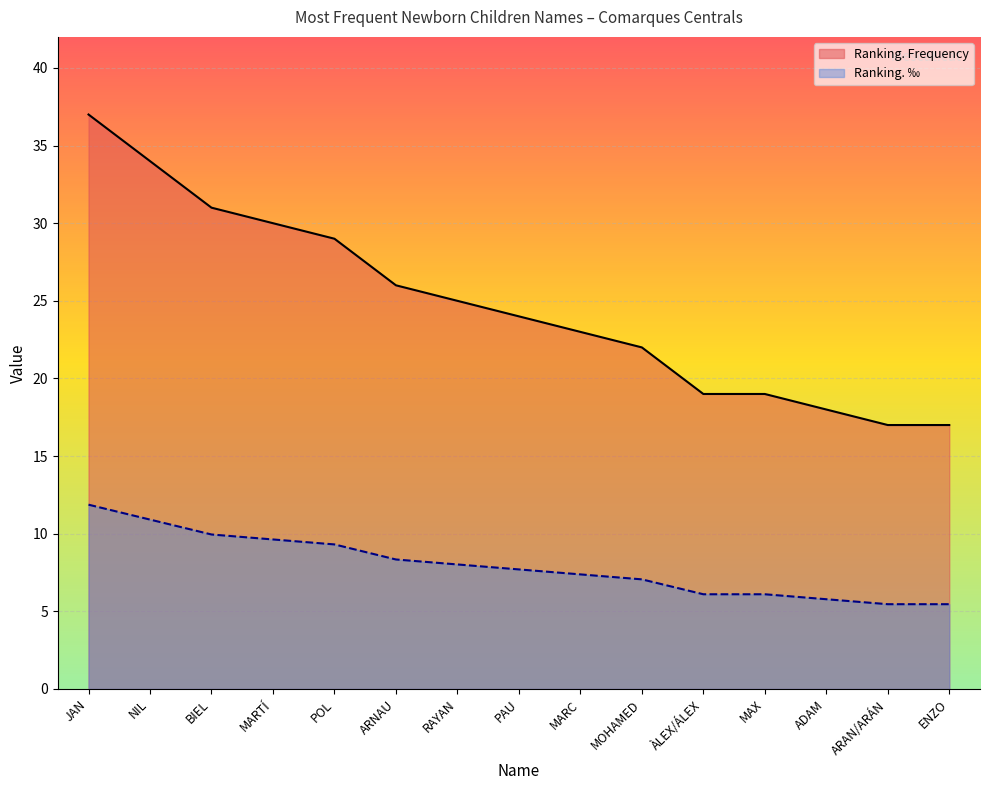

What is the difference between the second highest and second lowest values in the Ranking. Frequency series?

17.0